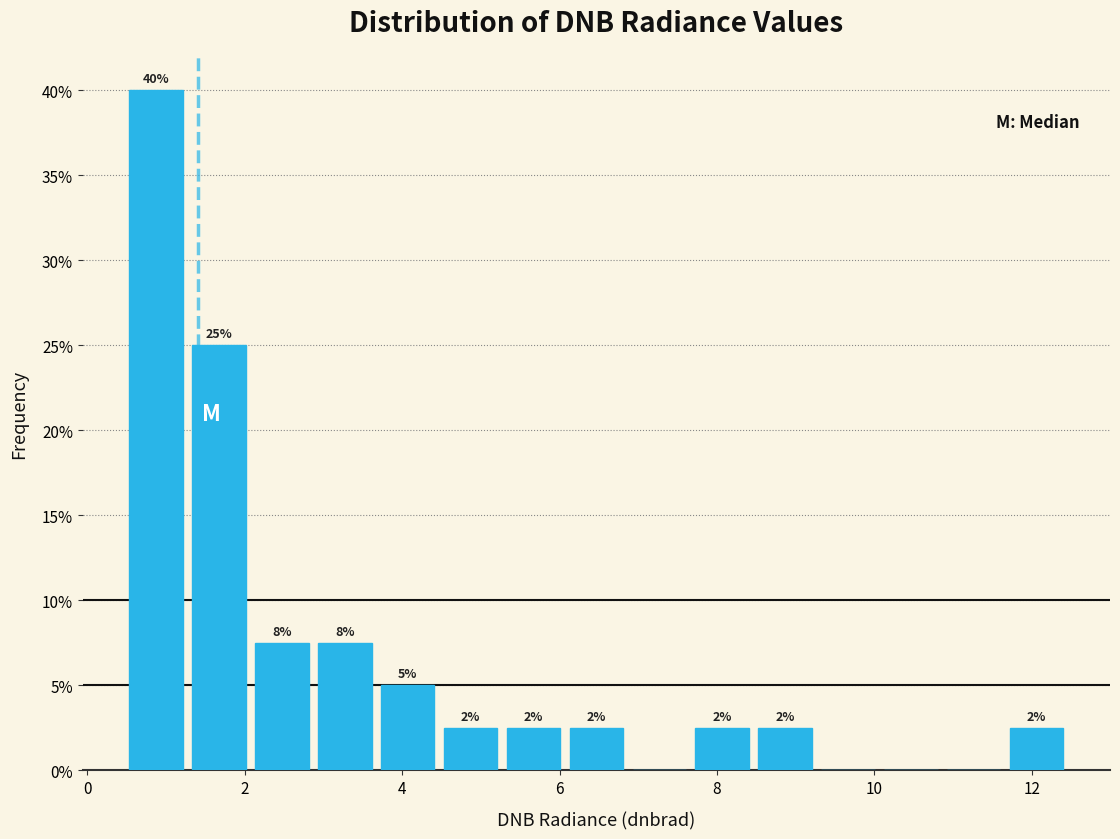

Read against the x-axis, roughly where is the centre of the tallest bar?

0.8